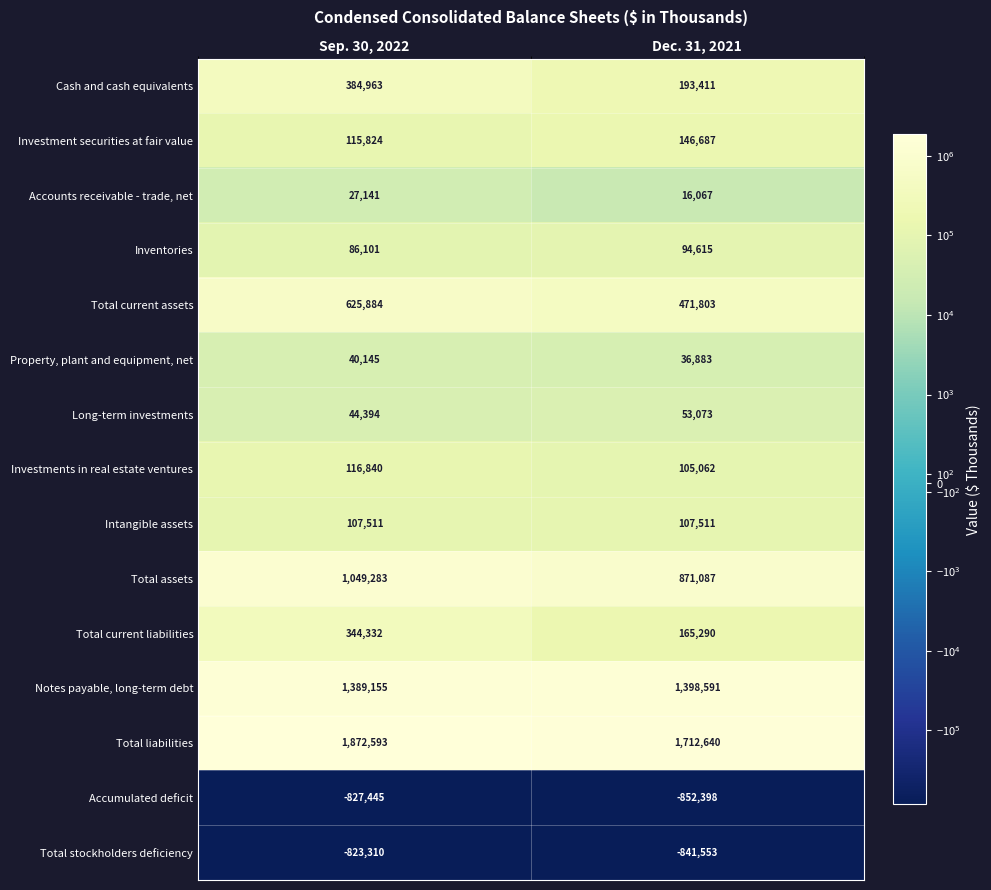

Reading right to left, extract all data points from this chart.

Cash and cash equivalents: Dec. 31, 2021=193411	Sep. 30, 2022=384963
Investment securities at fair value: Dec. 31, 2021=146687	Sep. 30, 2022=115824
Accounts receivable - trade, net: Dec. 31, 2021=16067	Sep. 30, 2022=27141
Inventories: Dec. 31, 2021=94615	Sep. 30, 2022=86101
Total current assets: Dec. 31, 2021=471803	Sep. 30, 2022=625884
Property, plant and equipment, net: Dec. 31, 2021=36883	Sep. 30, 2022=40145
Long-term investments: Dec. 31, 2021=53073	Sep. 30, 2022=44394
Investments in real estate ventures: Dec. 31, 2021=105062	Sep. 30, 2022=116840
Intangible assets: Dec. 31, 2021=107511	Sep. 30, 2022=107511
Total assets: Dec. 31, 2021=871087	Sep. 30, 2022=1049283
Total current liabilities: Dec. 31, 2021=165290	Sep. 30, 2022=344332
Notes payable, long-term debt: Dec. 31, 2021=1398591	Sep. 30, 2022=1389155
Total liabilities: Dec. 31, 2021=1712640	Sep. 30, 2022=1872593
Accumulated deficit: Dec. 31, 2021=-852398	Sep. 30, 2022=-827445
Total stockholders deficiency: Dec. 31, 2021=-841553	Sep. 30, 2022=-823310